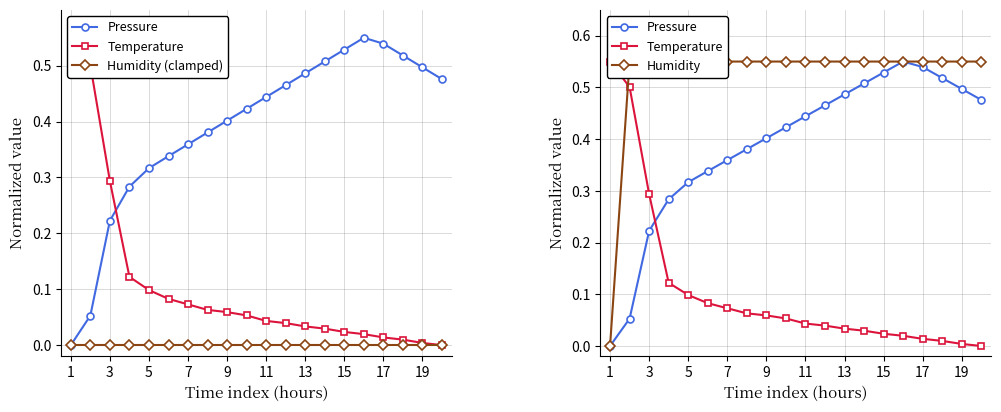

List the series in order of their peak value, lowest first.

Humidity (clamped), Humidity, Pressure, Temperature